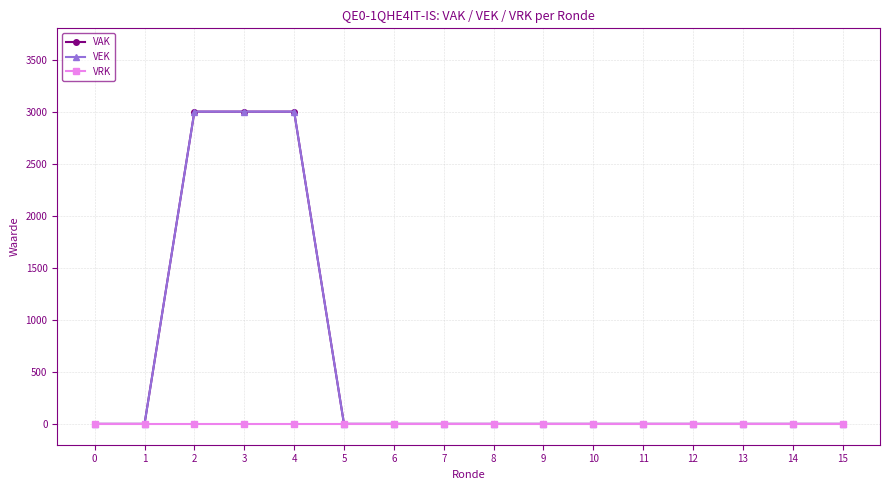

What is the sum of the VEK values at 6 and 3?

3000